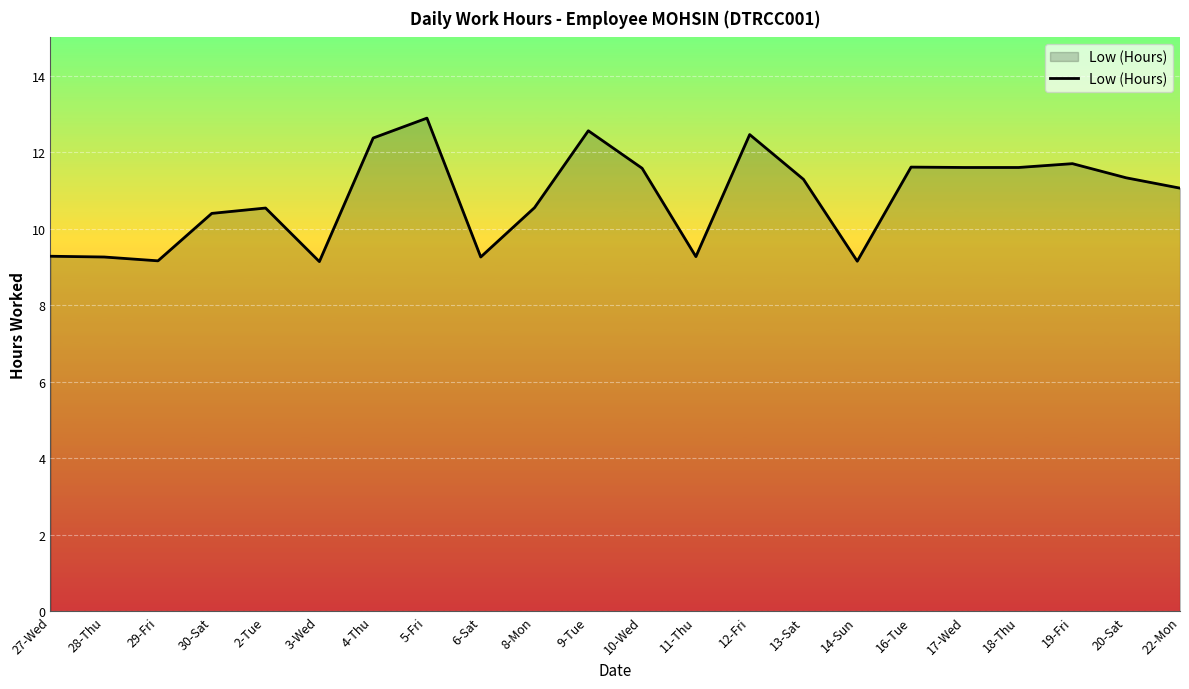

What value does the data have at 12-Fri?

12.5